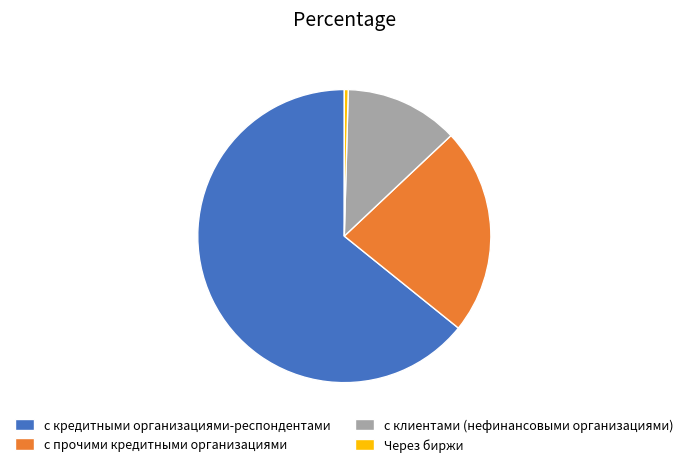

Between с прочими кредитными организациями and с клиентами (нефинансовыми организациями), which is larger?

с прочими кредитными организациями